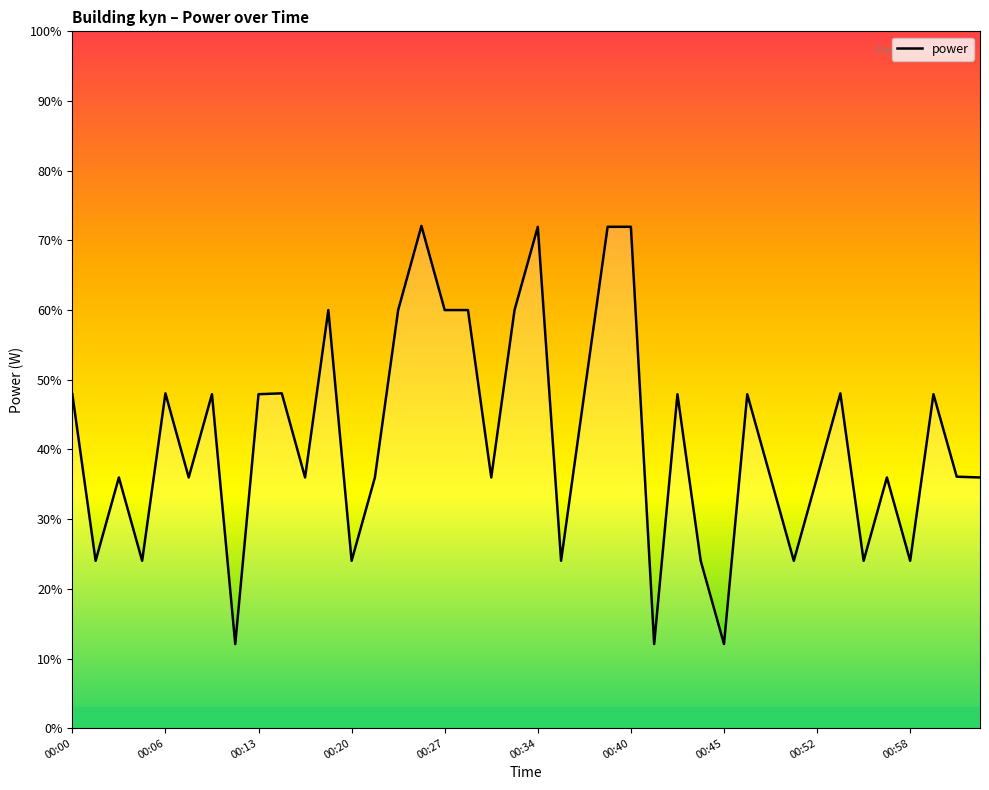

What is the difference between the maximum and minimum values?

60.0